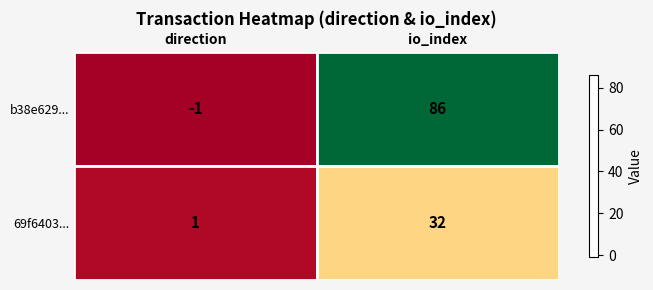

What is the spread (max minus min) of values at direction?

2